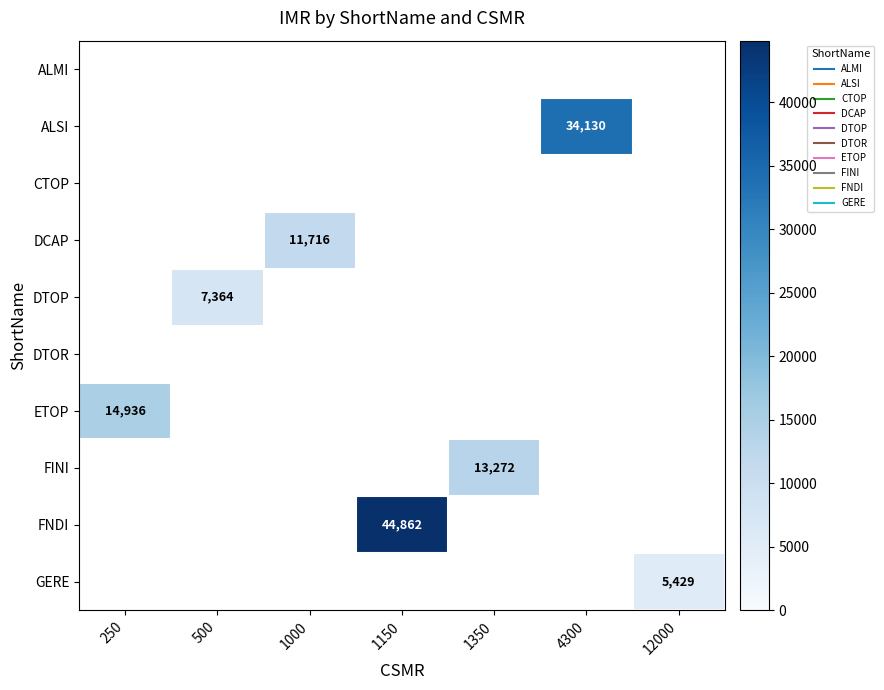

Between 500 and 1000, which is larger?

1000